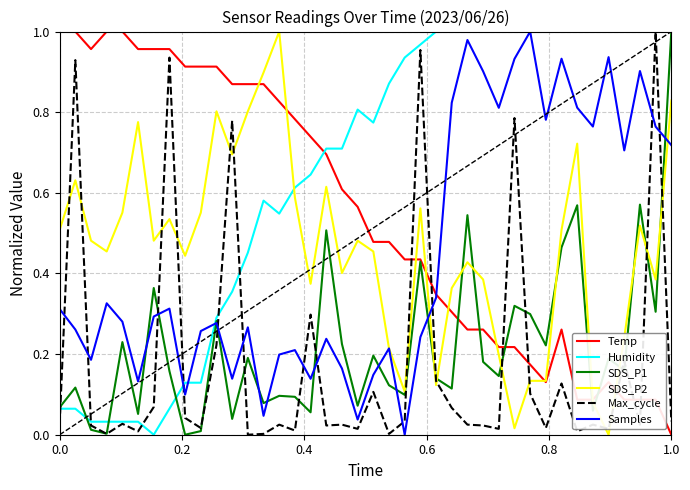

Which series has the largest total across all categories?

Humidity